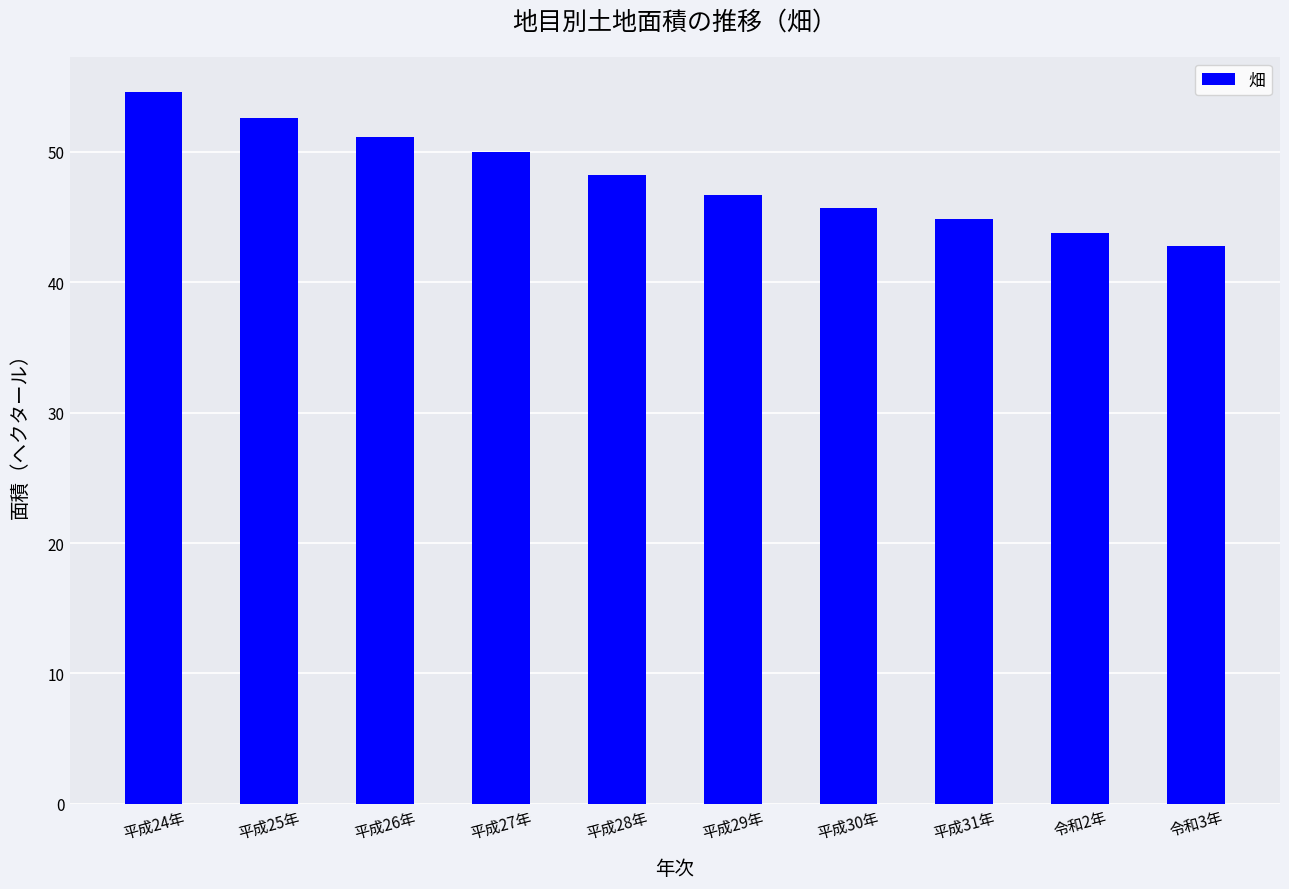

The value at 平成25年 is 52.6. True or false?

True